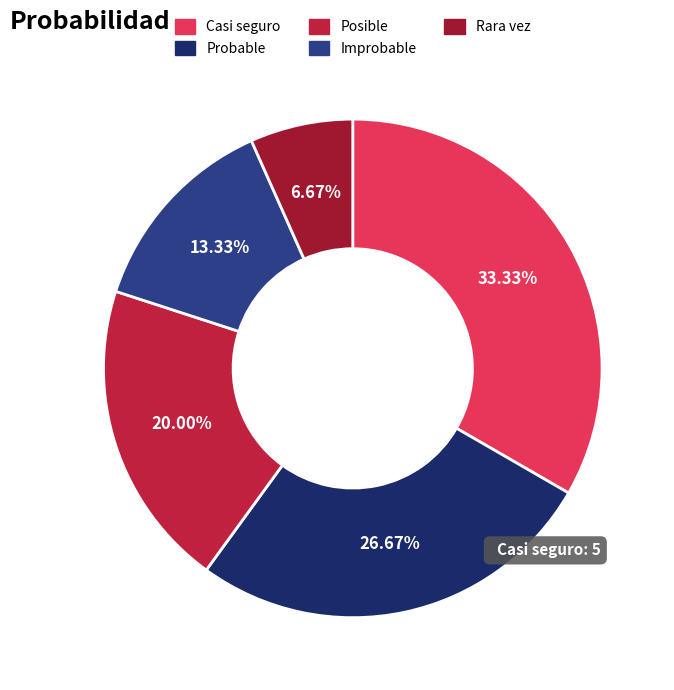

Do Rara vez and Probable together represent more than half of the pie?

No